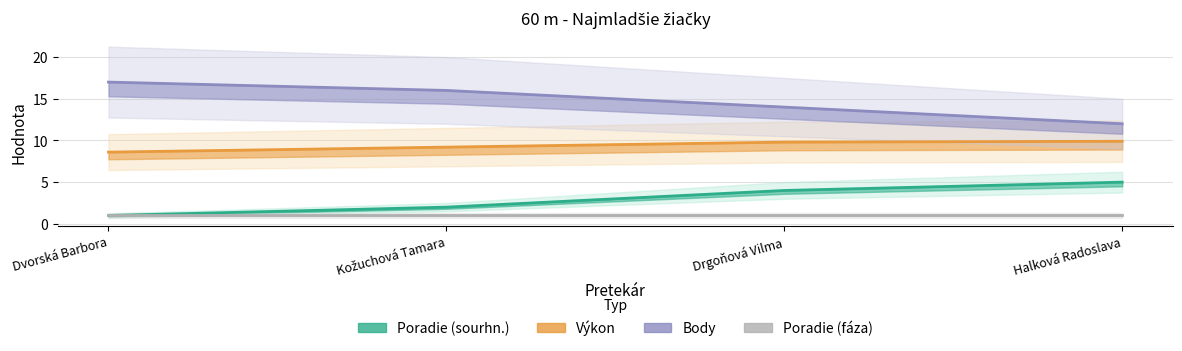

What is the label of the 3rd point from the right?

Kožuchová Tamara